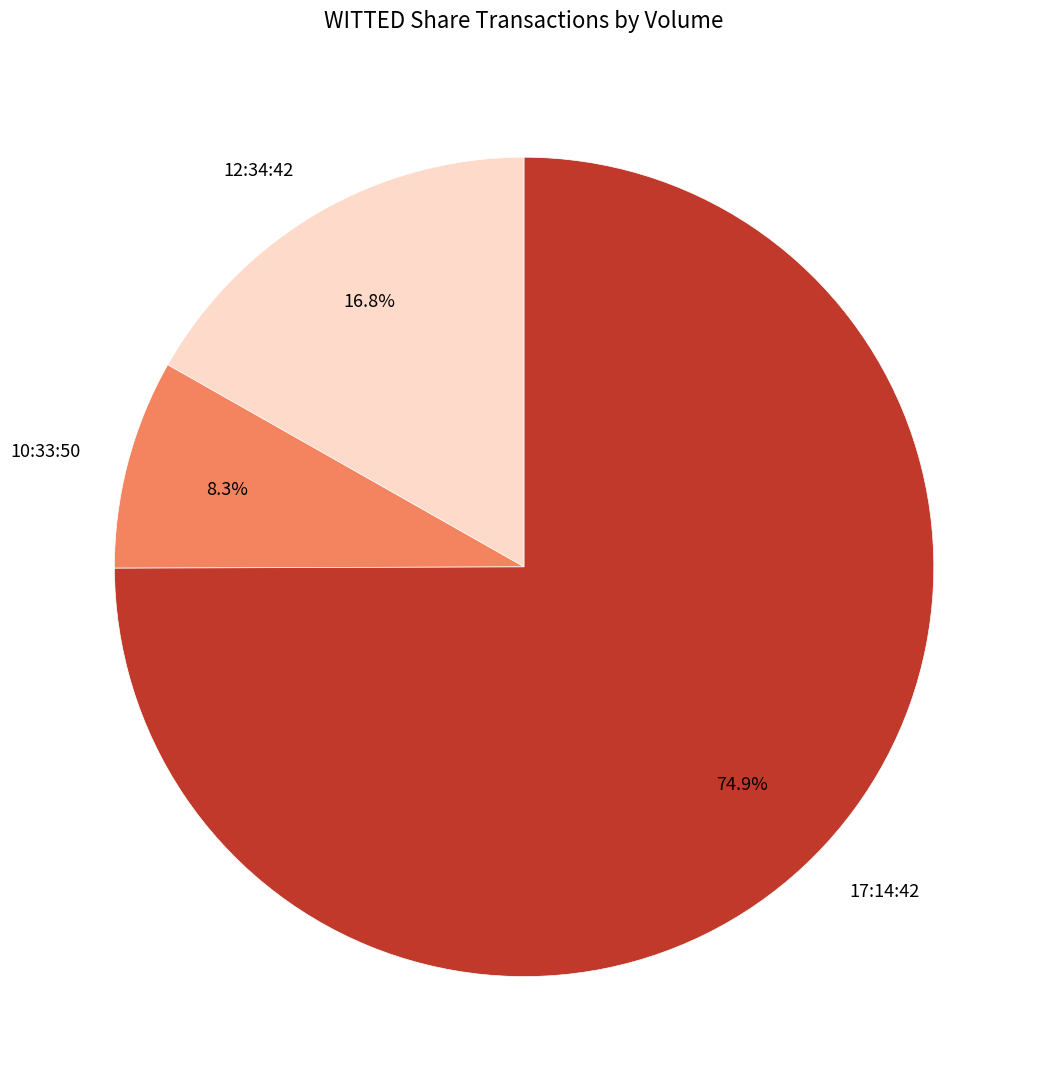

What percentage is the 17:14:42 slice, to the nearest percent?

75%